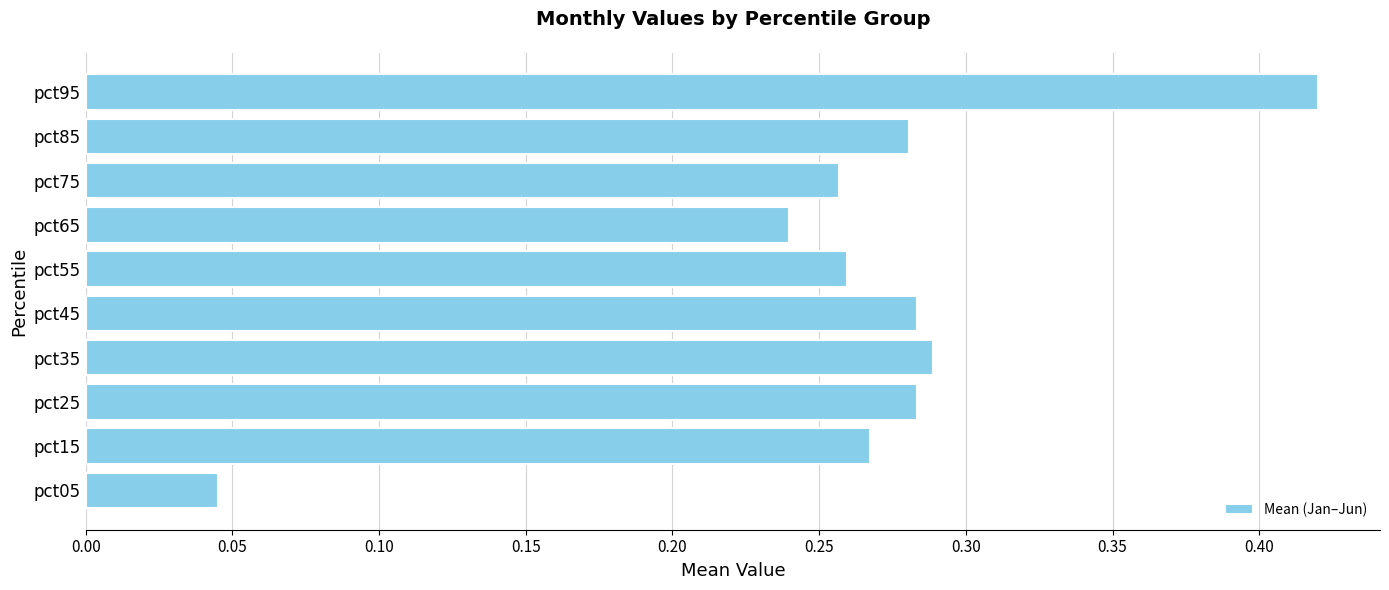

At which category does the chart reach its minimum across all series?

pct05